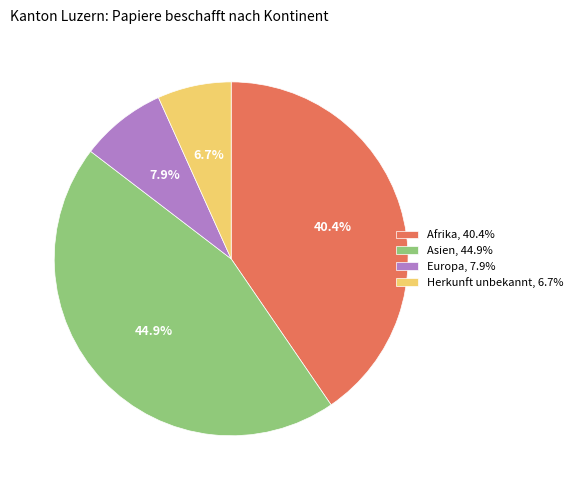

How many segments does this pie chart have?

4